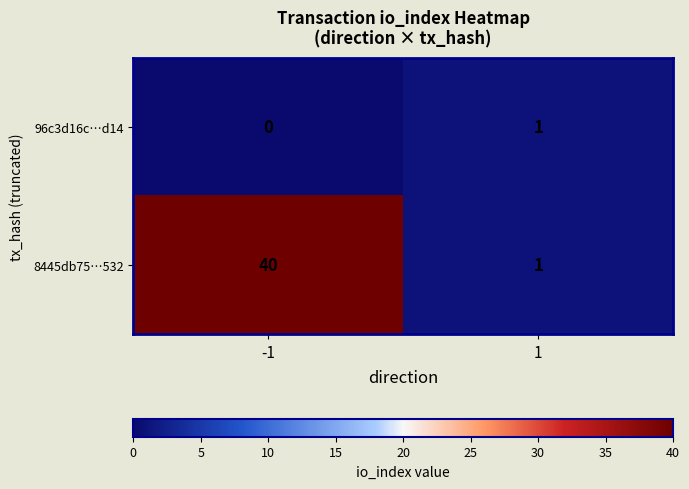

Between -1 and 1, which series saw the biggest shift?

8445db75…532